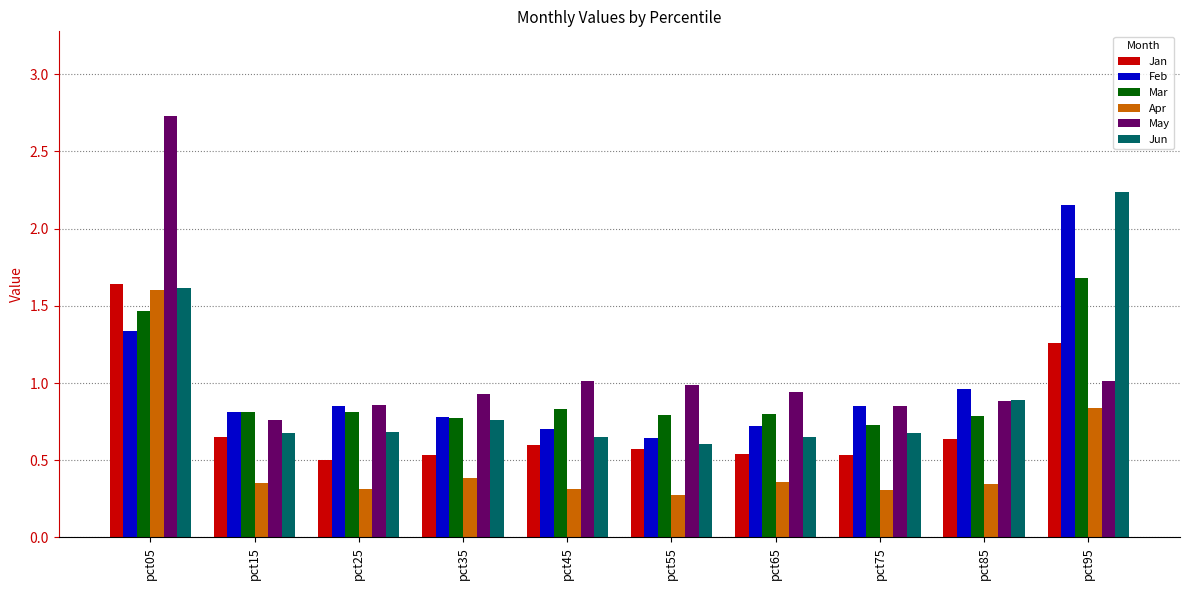

Which category has the highest value in the May series?

pct05